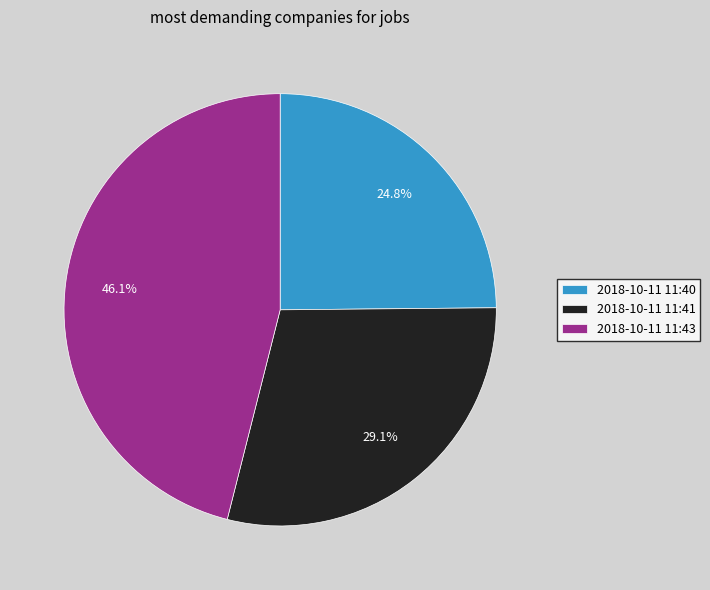

Does 2018-10-11 11:40 account for over 50% of the chart?

No